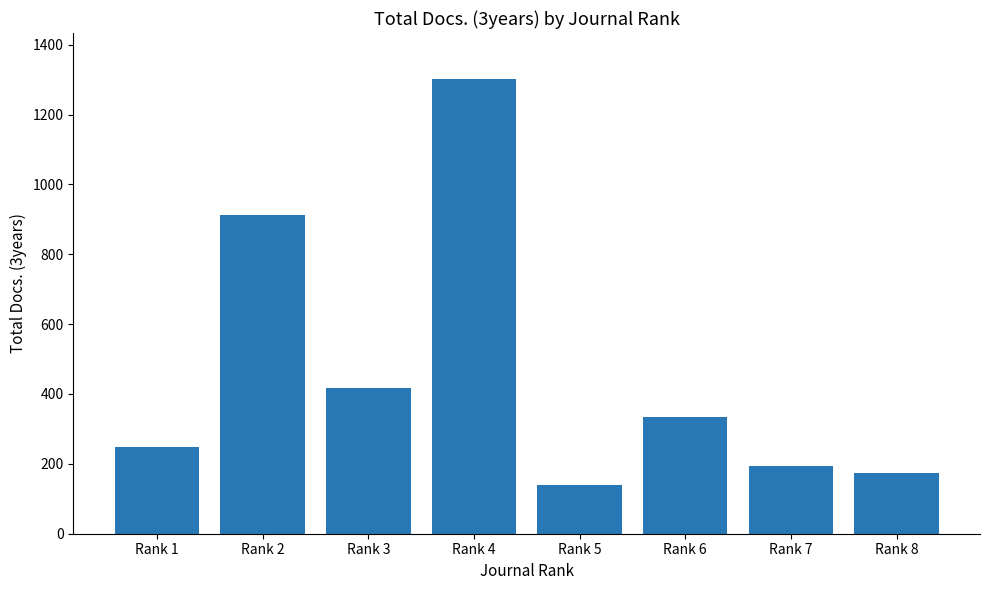

Count the number of data series in this chart.

1